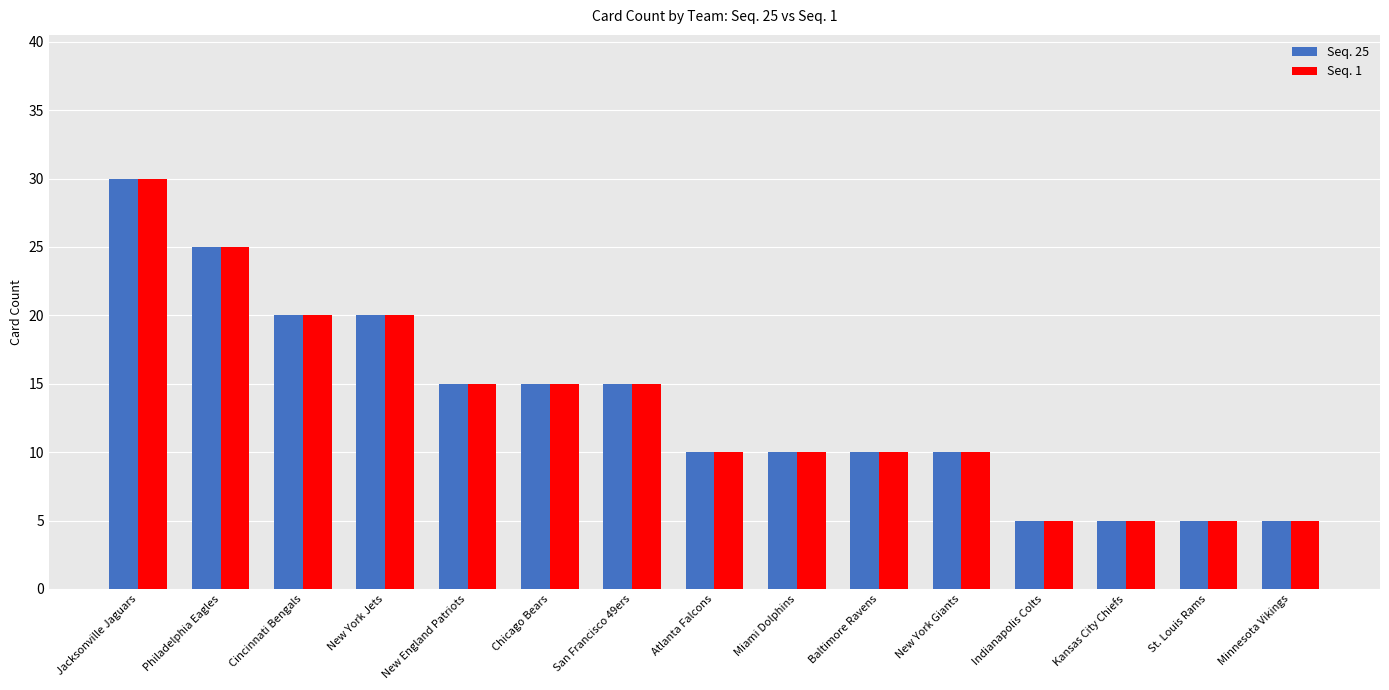

At how many categories does at least one series exceed 18?

4